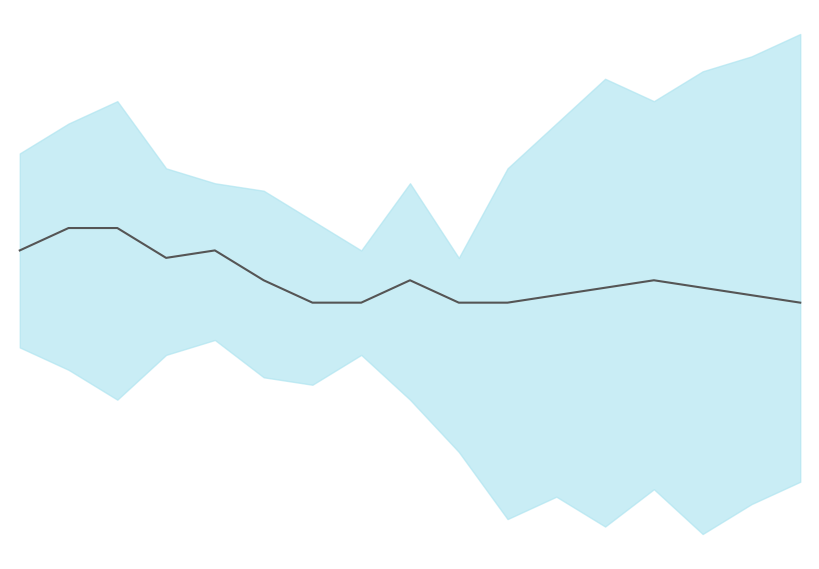

What is the change in value from 9 to 14?

+0.2